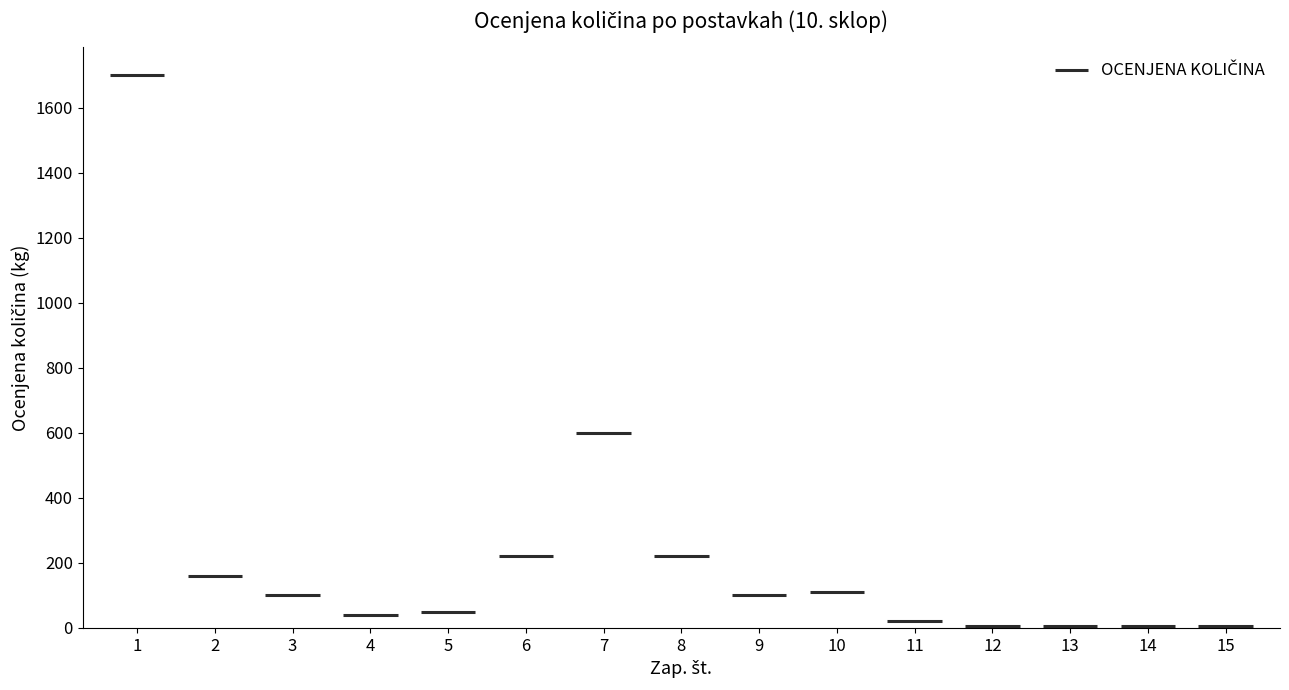

Between which two adjacent categories do ZAP. ŠT. and OCENJENA KOLIČINA first intersect?

11 and 12